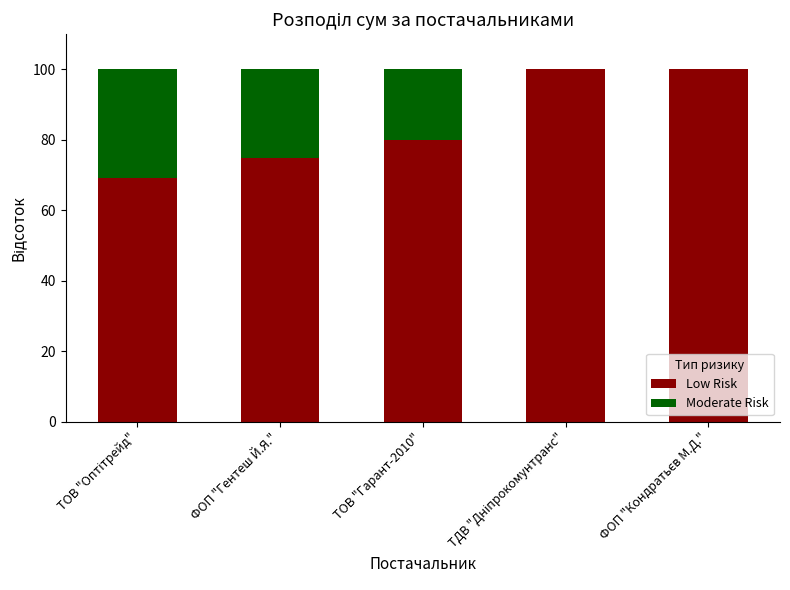

The Low Risk series shows 74.9 at ФОП "Гентеш Й.Я.". True or false?

True